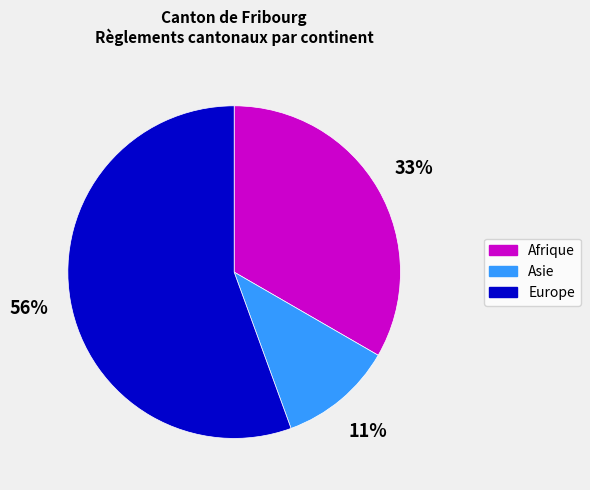

Is the sum of Afrique and Asie greater than half?

No